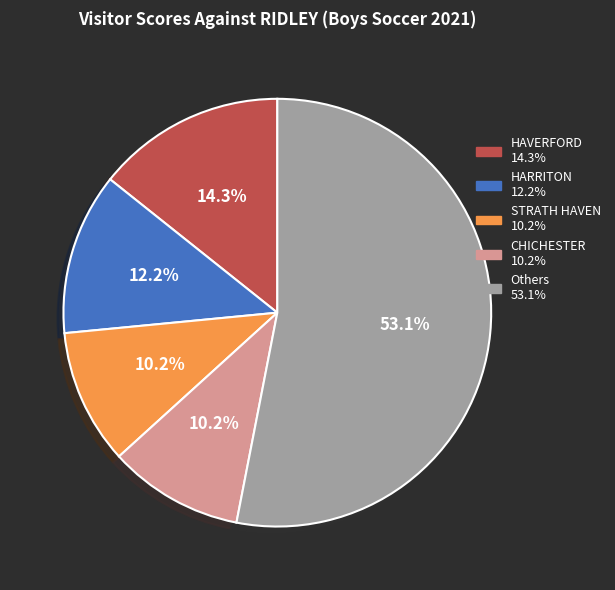

Is there a majority slice in this chart?

Yes